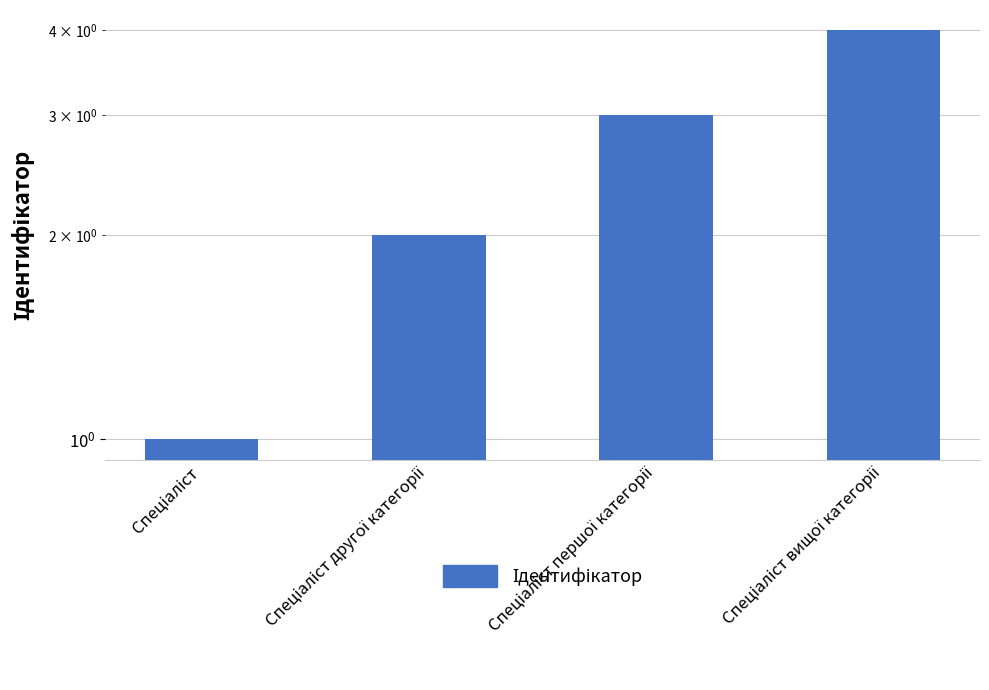

How many categories are shown in the chart?

4